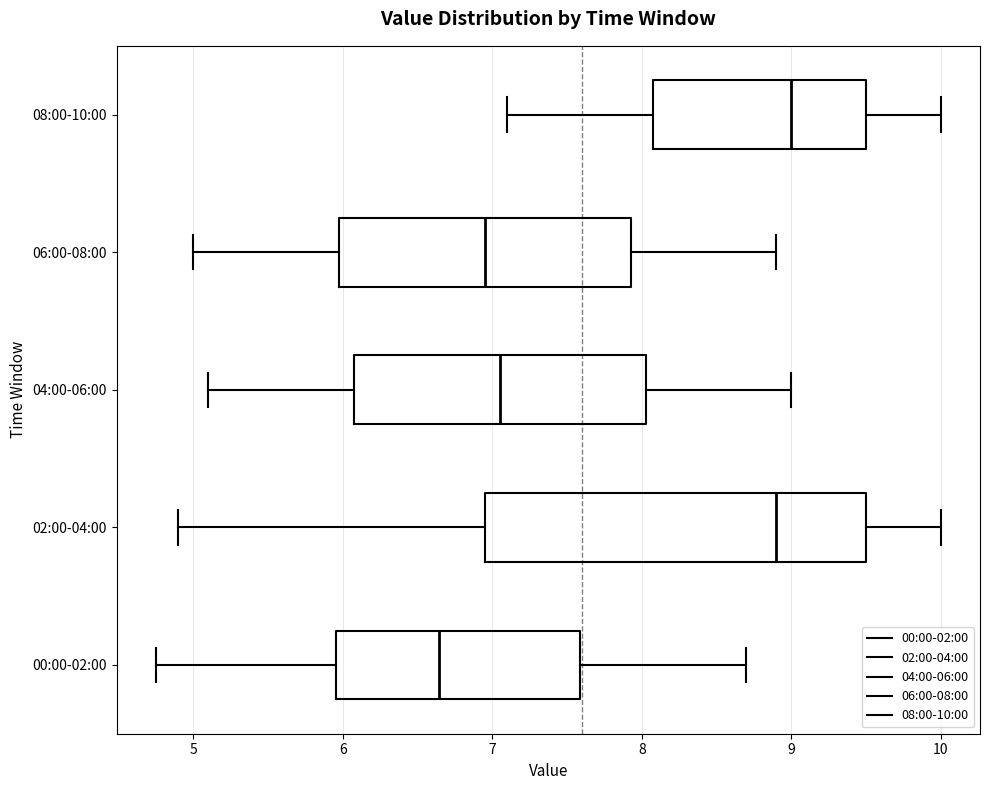

Reading bottom to top, read every box against the x-axis: the position of its median line, the range the box covers, and the ends of its whiskers. The values are not printed on the chart, so give them approximately, as read against the axis.

00:00-02:00: median 6.6, box 6.0 to 7.6, whiskers 4.8 to 8.7
02:00-04:00: median 8.9, box 7.0 to 9.5, whiskers 4.9 to 10.0
04:00-06:00: median 7.1, box 6.1 to 8.0, whiskers 5.1 to 9.0
06:00-08:00: median 7.0, box 6.0 to 7.9, whiskers 5.0 to 8.9
08:00-10:00: median 9.0, box 8.1 to 9.5, whiskers 7.1 to 10.0